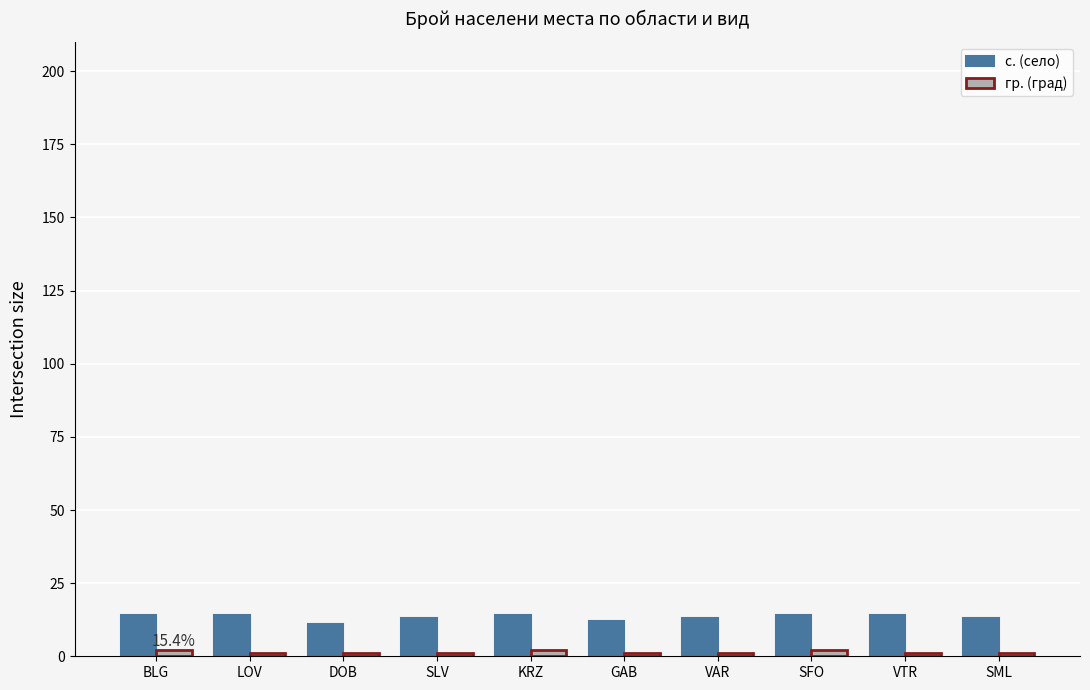

What is the sum of all с. (село) values?

132